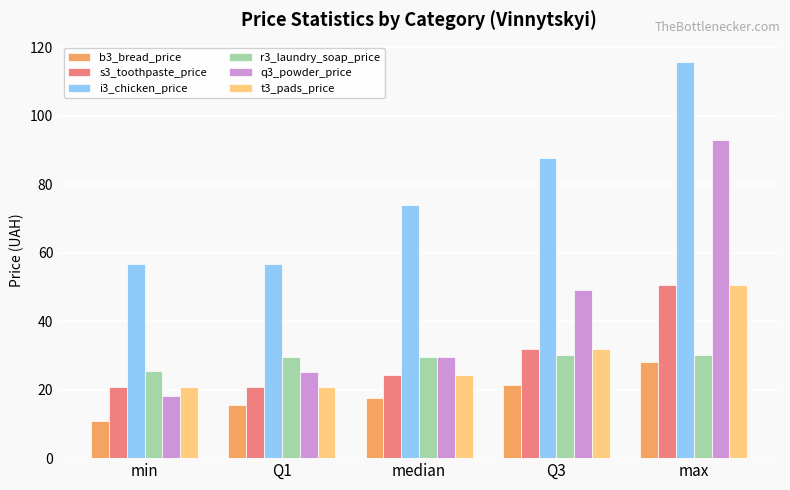

Which category has the highest value across all series?

max